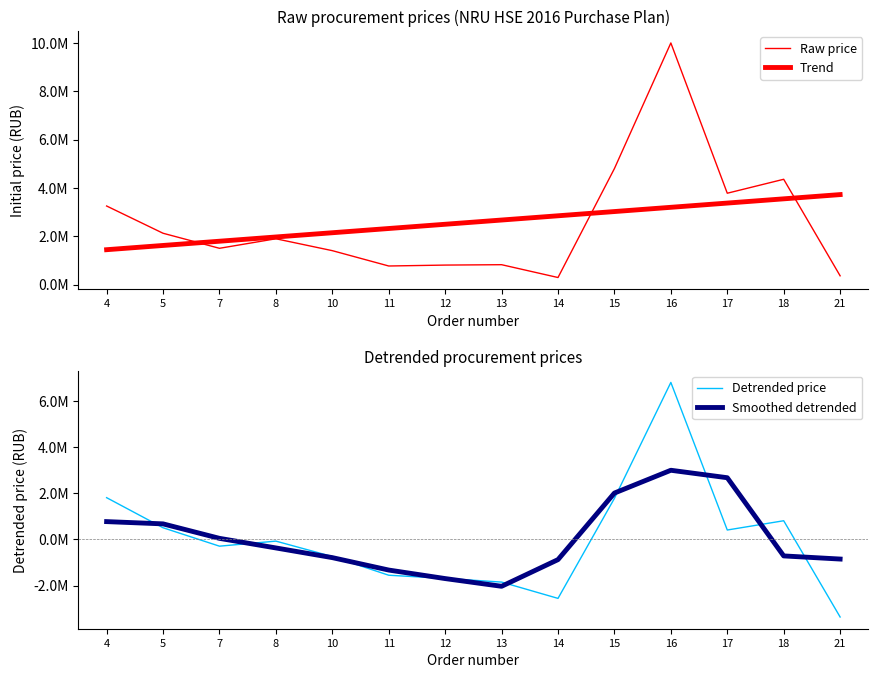

How many positive values does the Detrended price series have?

6